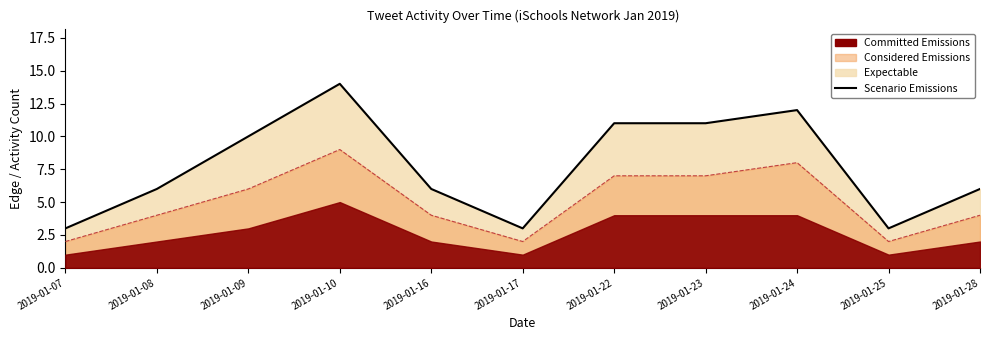

Which label corresponds to the largest value in the chart?

2019-01-10